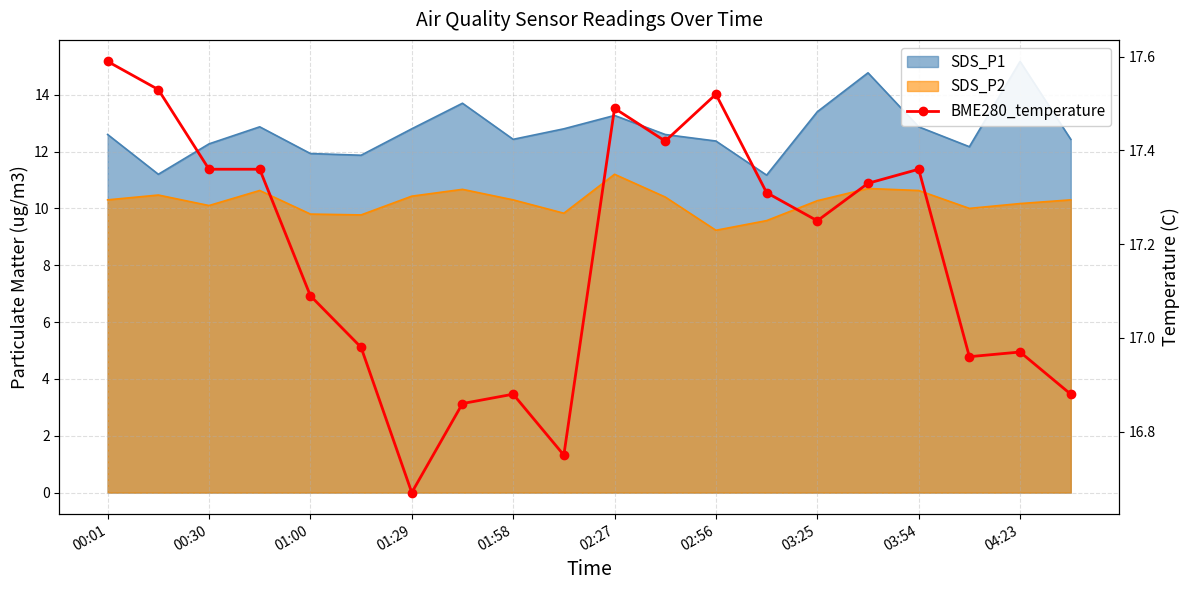

Which has a higher value, 01:58 or 03:25?

03:25